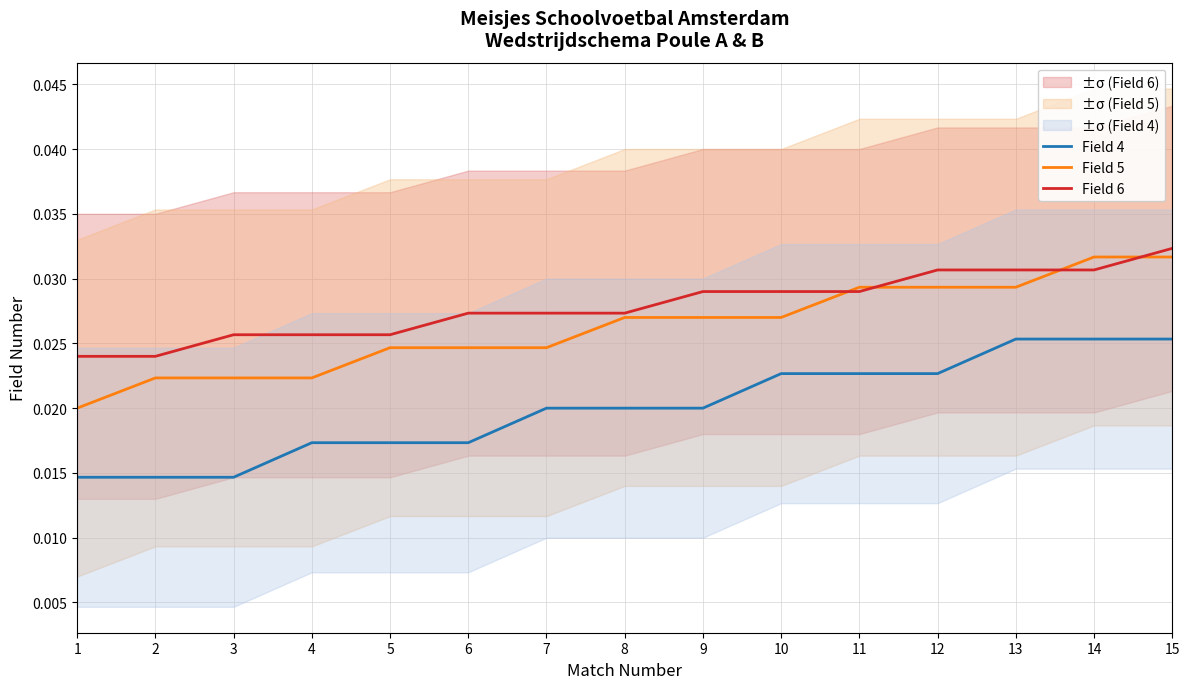

True or false: Field 4 and Field 5 cross at least once.

False